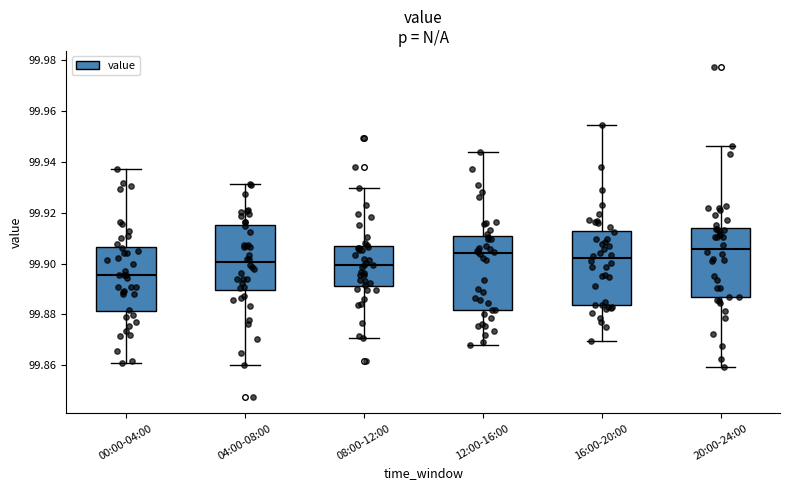

Reading left to right, read every box against the y-axis: the position of its median line, the range the box covers, and the ends of its whiskers. The values are not printed on the chart, so give them approximately, as read against the axis.

00:00-04:00: median 99.896, box 99.882 to 99.906, whiskers 99.860 to 99.938
04:00-08:00: median 99.900, box 99.890 to 99.916, whiskers 99.860 to 99.932
08:00-12:00: median 99.900, box 99.892 to 99.906, whiskers 99.870 to 99.930
12:00-16:00: median 99.904, box 99.882 to 99.910, whiskers 99.868 to 99.944
16:00-20:00: median 99.902, box 99.884 to 99.912, whiskers 99.870 to 99.954
20:00-24:00: median 99.906, box 99.886 to 99.914, whiskers 99.860 to 99.946